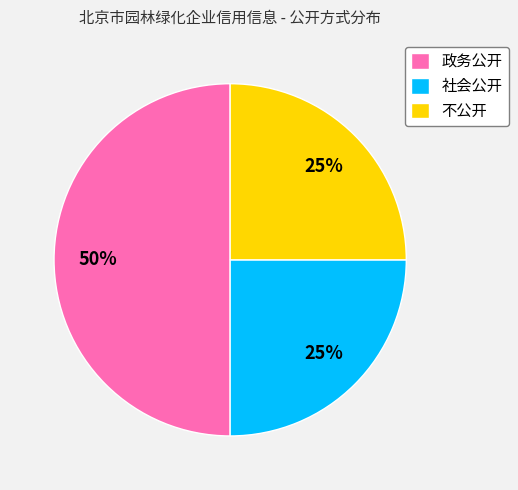

Which has a higher value, 政务公开 or 社会公开?

政务公开